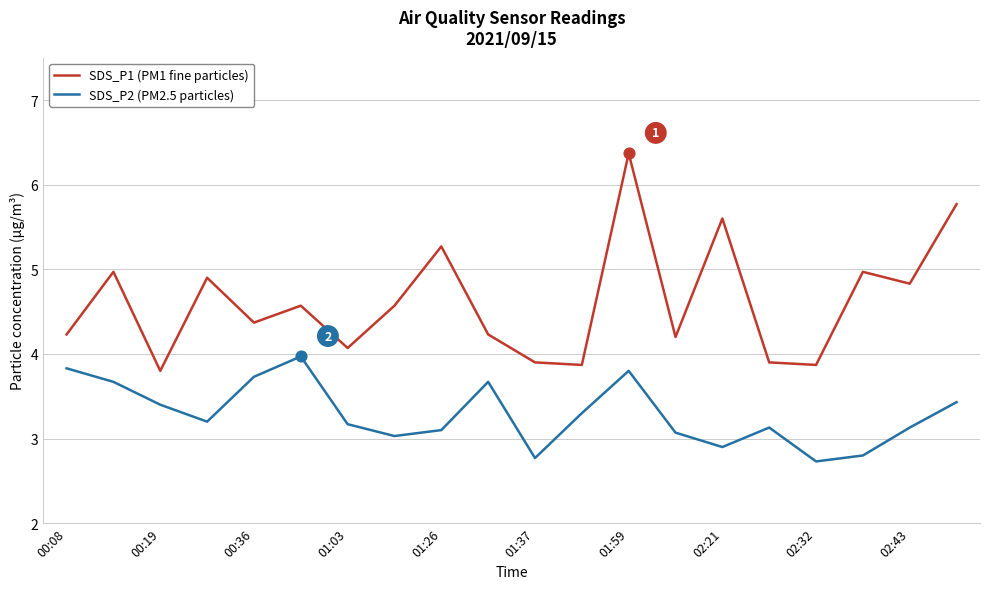

Which series has the widest spread of values?

SDS_P1 (PM1 fine particles)